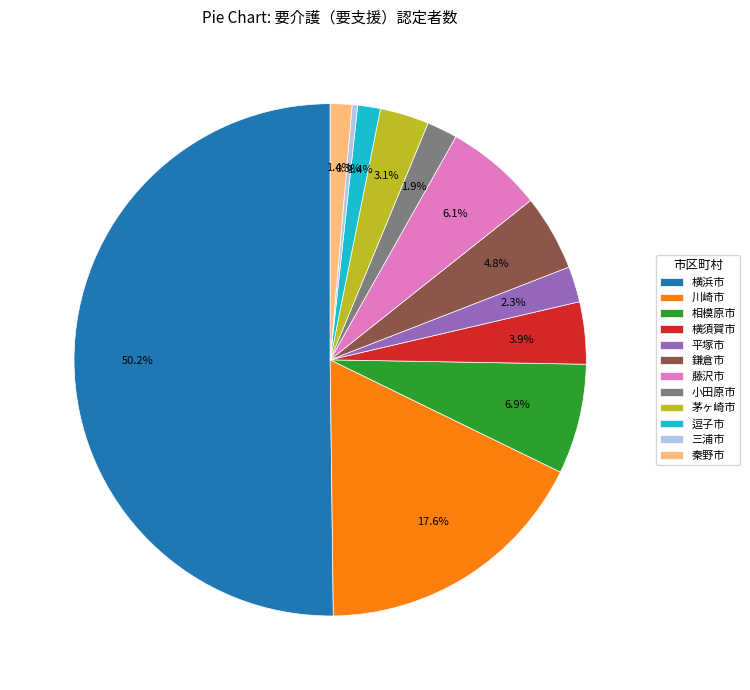

Which slice is the largest?

横浜市